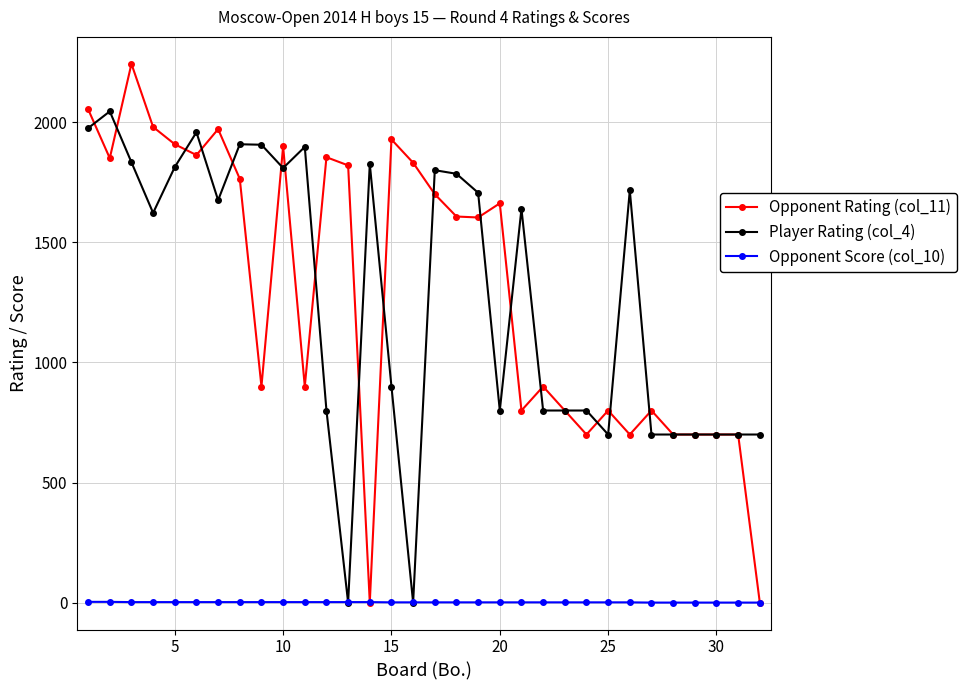

Which series has the largest total across all categories?

Opponent Rating (col_11)